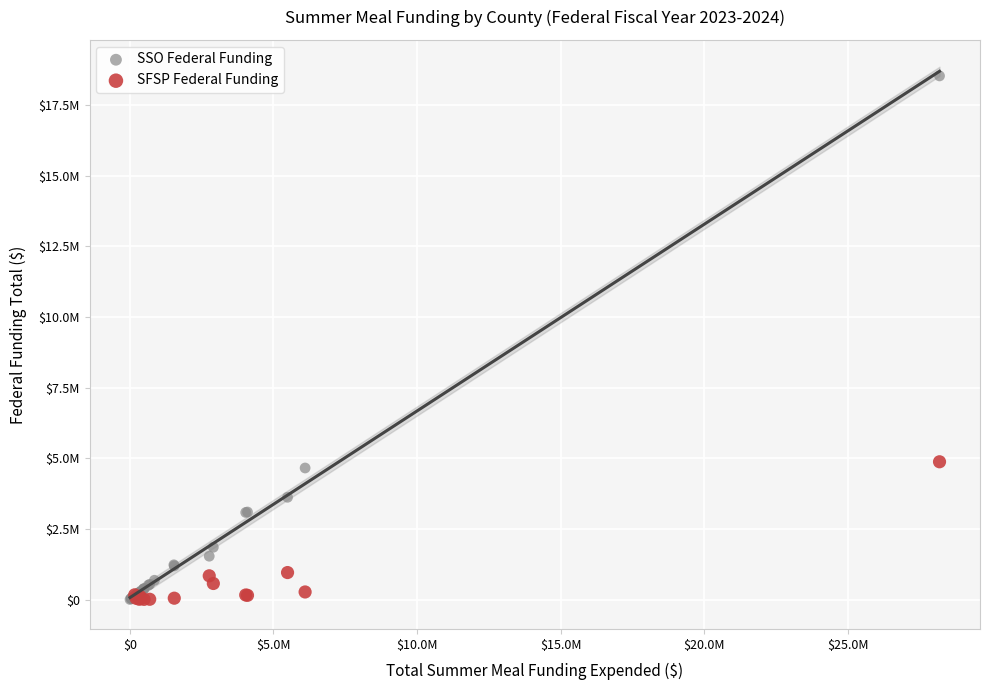

Which series has the widest spread of Y values?

SSO Federal Funding